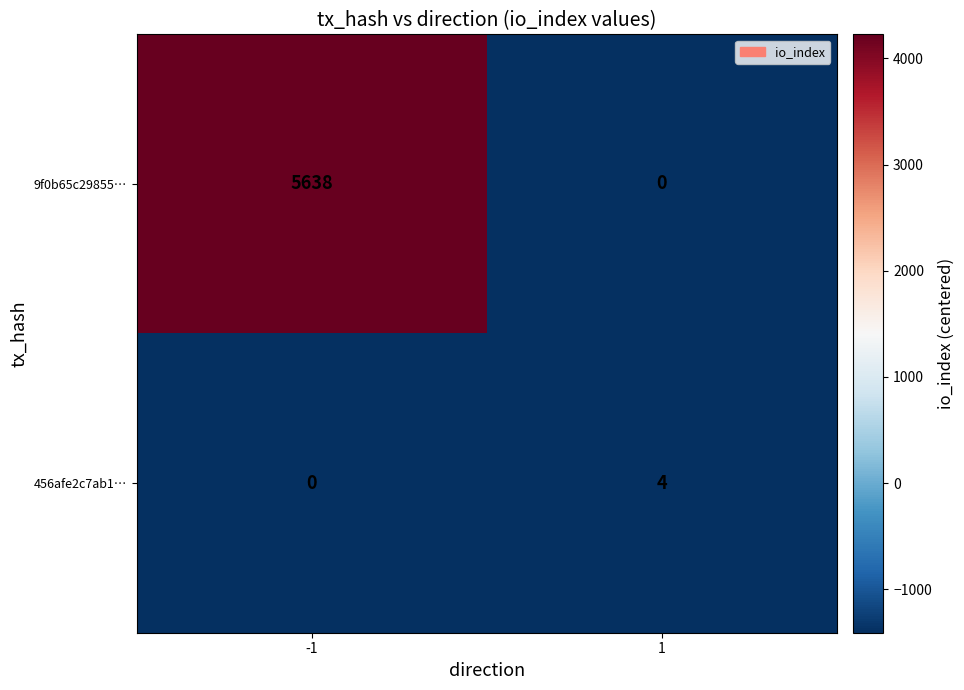

Which series changed the most between -1 and 1?

9f0b65c29855…